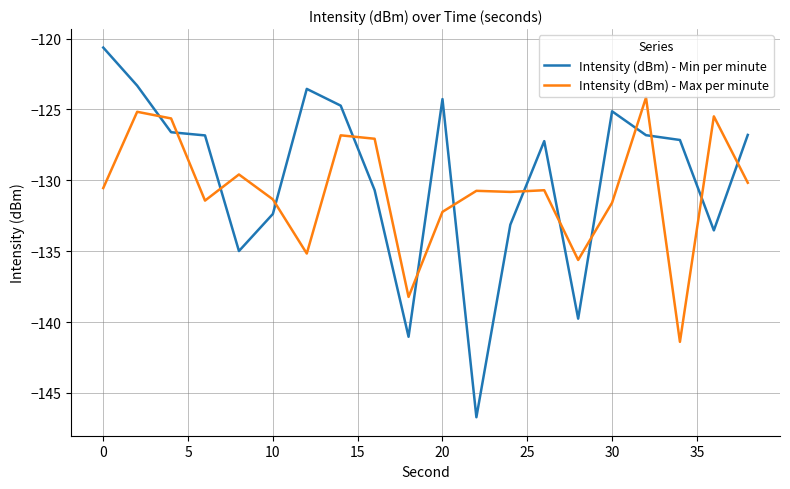

What is the average value of the Intensity (dBm) - Min per minute series?

-129.8